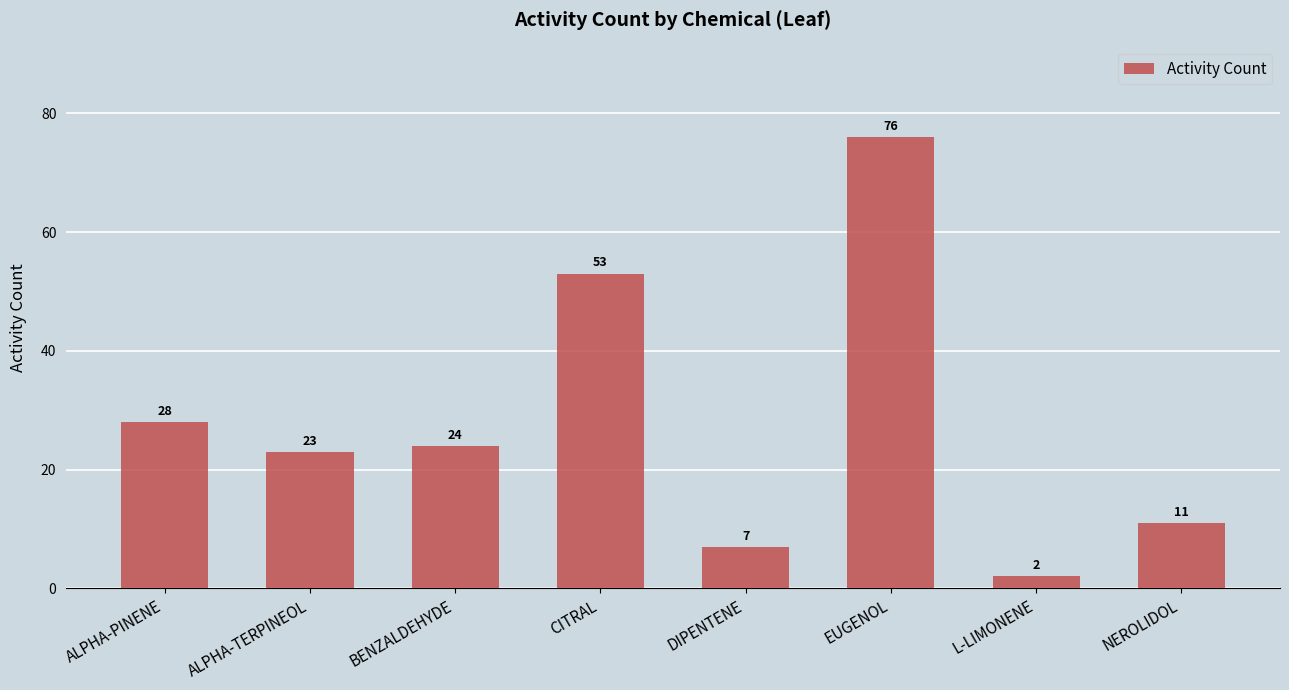

What is the value of the 8th bar from the left?

11